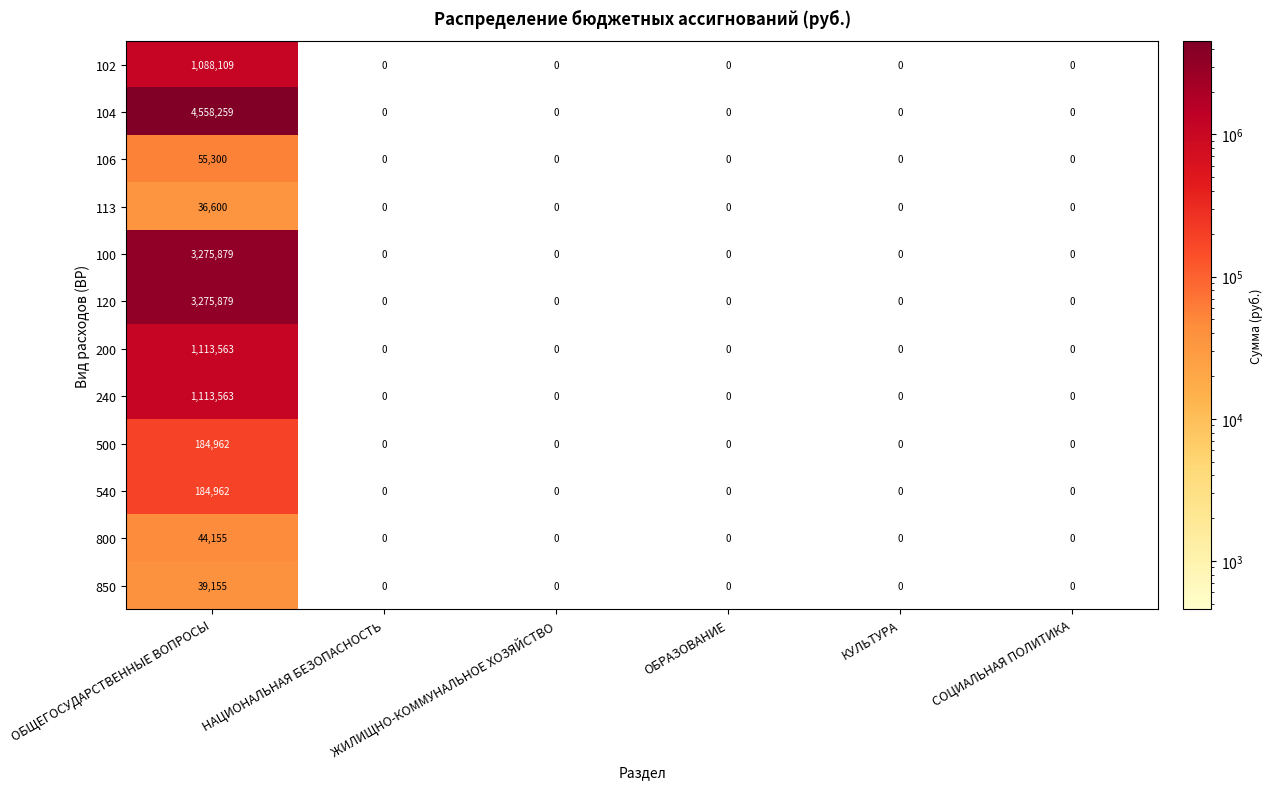

How many distinct data groups are displayed?

12